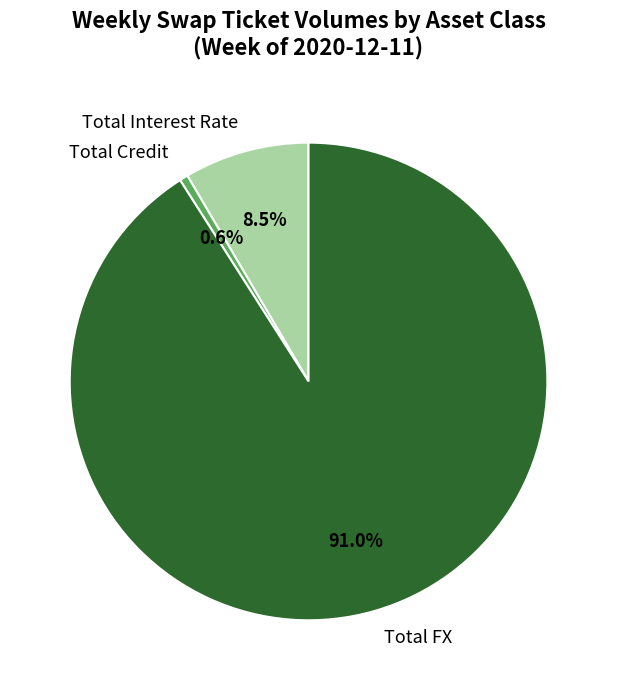

Rank the categories by value from highest to lowest.

Total FX, Total Interest Rate, Total Credit